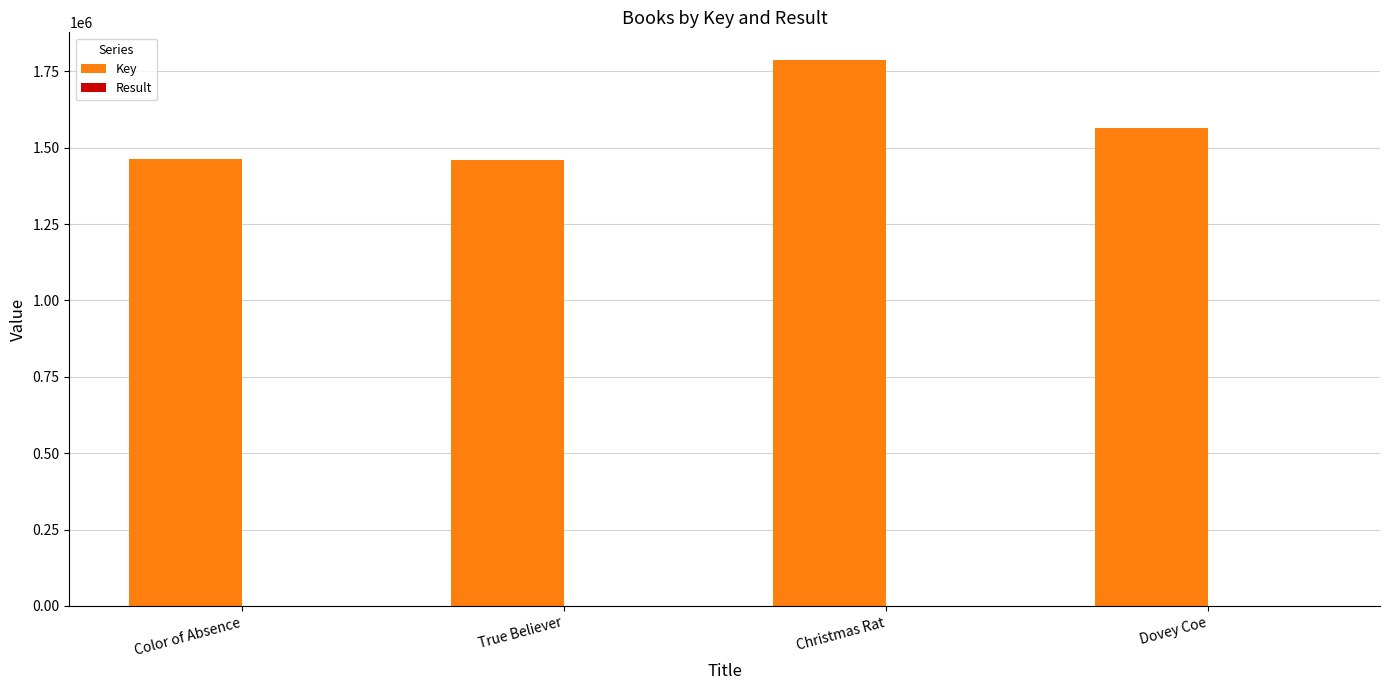

At which category is the sum across all series the highest?

Christmas Rat